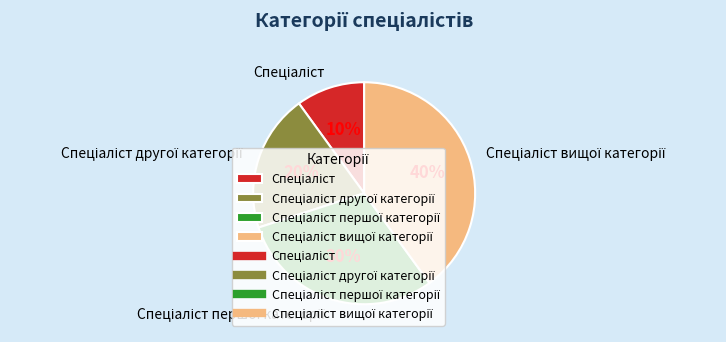

Is there a majority slice in this chart?

No